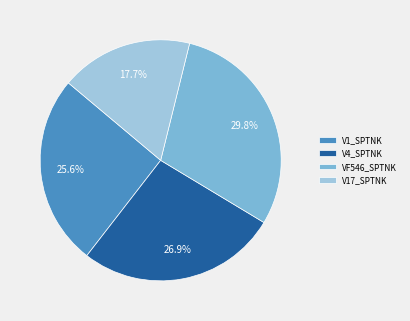

Which slice is the largest?

VF546_SPTNK